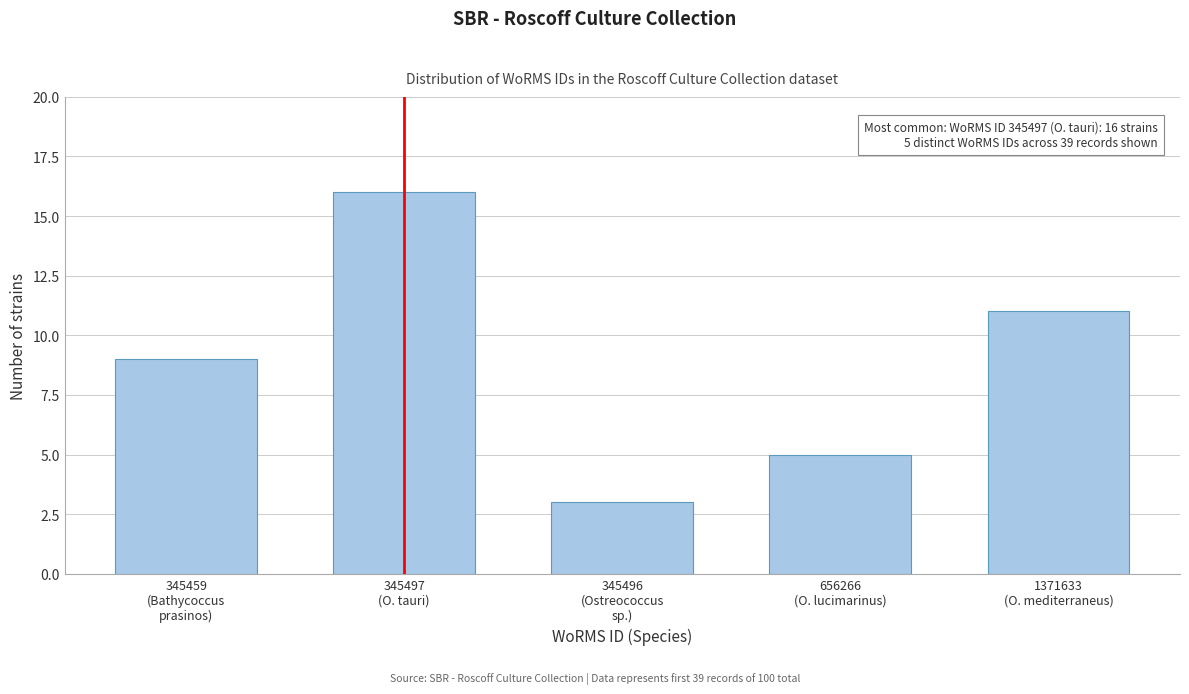

Reading left to right, transcribe all the data shown in this chart.

9	16	3	5	11